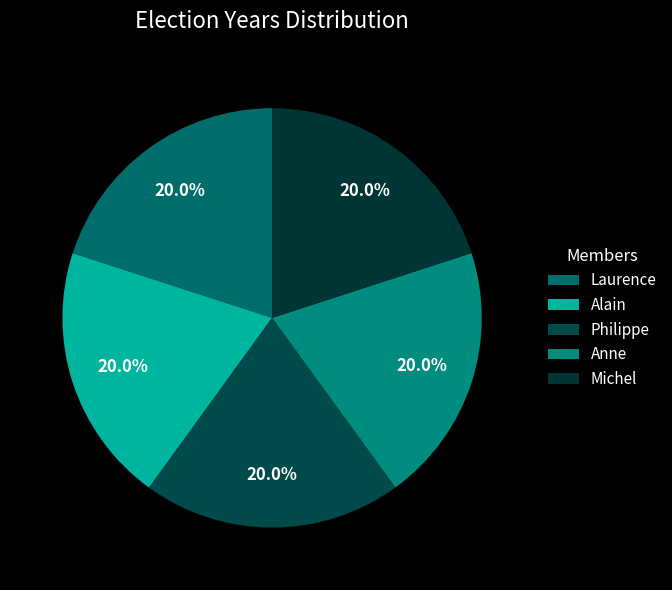

Is there any slice that represents more than half of the pie?

No